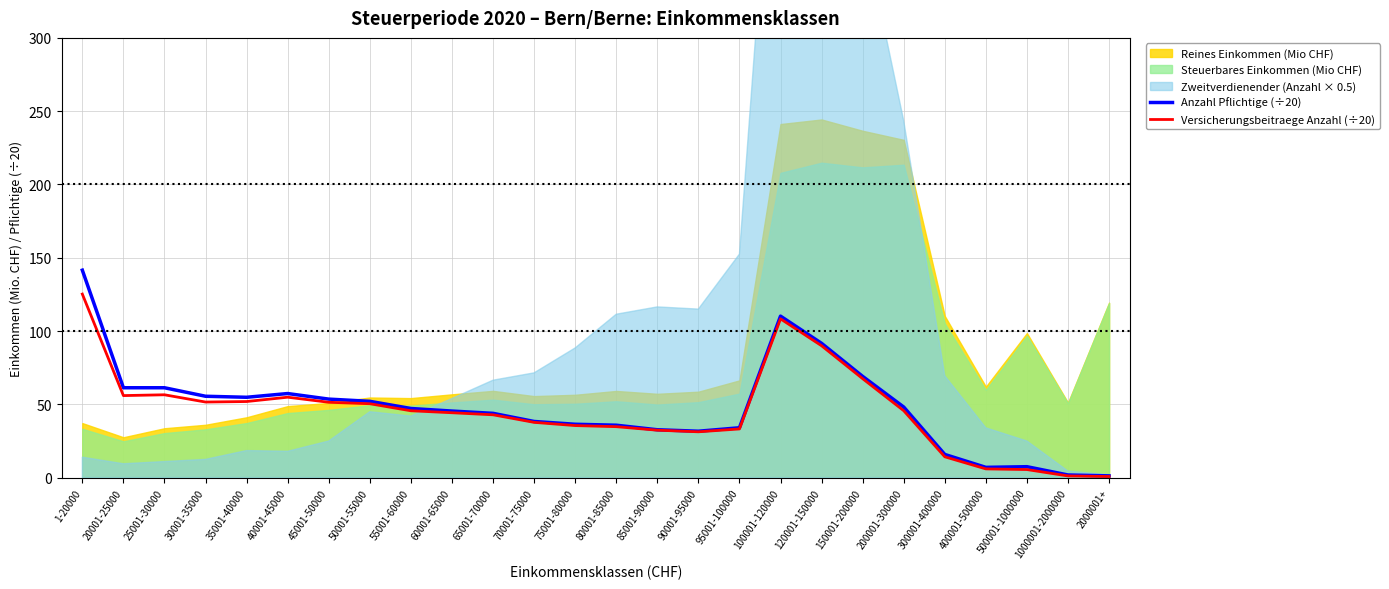

Rank the categories by Versicherungsbeitraege Anzahl (÷20) value from lowest to highest.

2000001+, 1000001-2000000, 500001-1000000, 400001-500000, 300001-400000, 90001-95000, 85001-90000, 95001-100000, 80001-85000, 75001-80000, 70001-75000, 65001-70000, 60001-65000, 55001-60000, 200001-300000, 50001-55000, 45001-50000, 30001-35000, 35001-40000, 40001-45000, 20001-25000, 25001-30000, 150001-200000, 120001-150000, 100001-120000, 1-20000